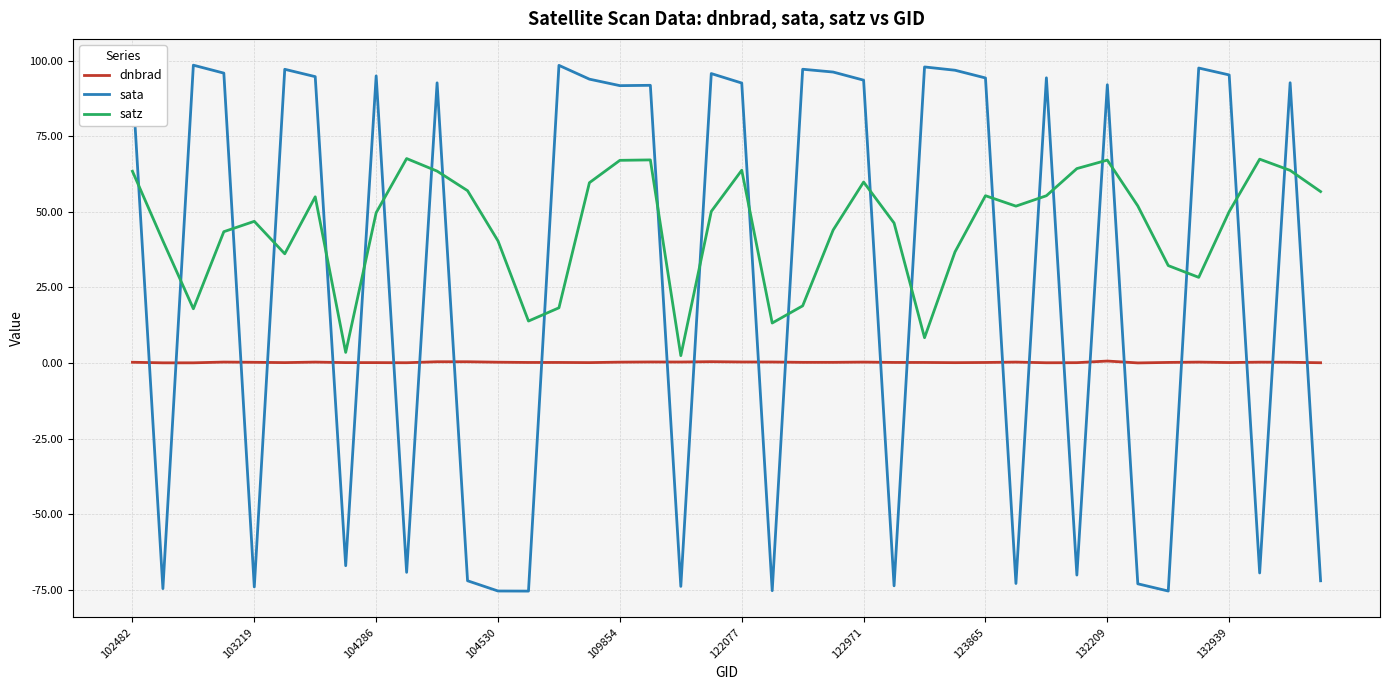

Which series has the largest total across all categories?

satz